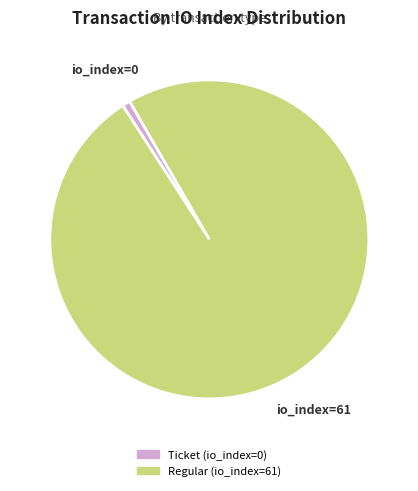

Rank the categories by value from highest to lowest.

Regular (io_index=61), Ticket (io_index=0)